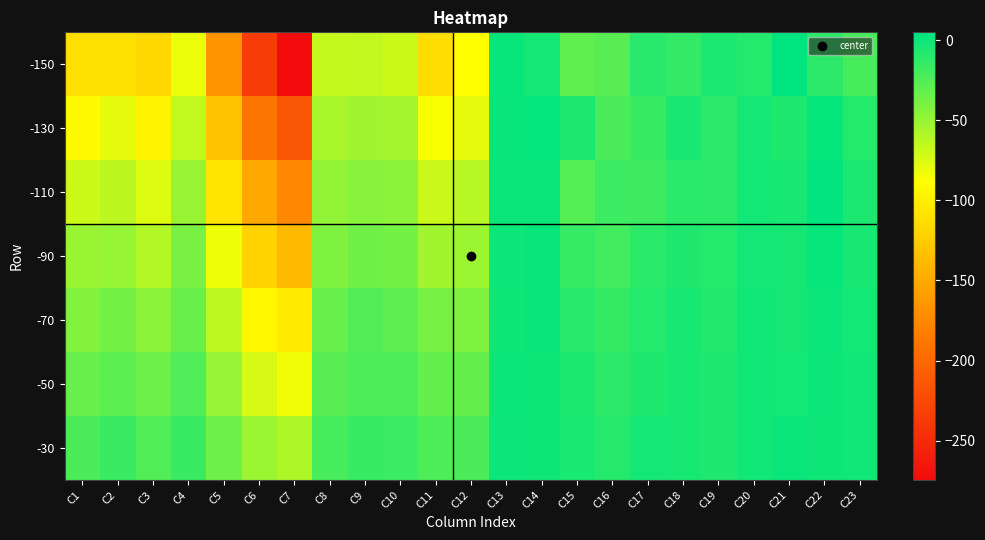

What is the difference between the highest and lowest values at C20?

7.2